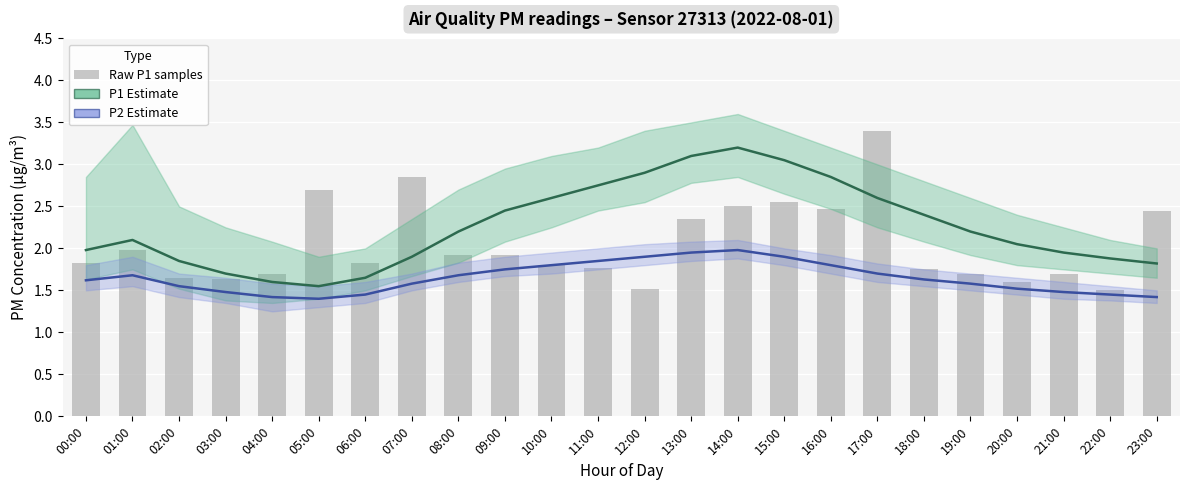

Where is P2 Estimate nearest to the value 1?

05:00